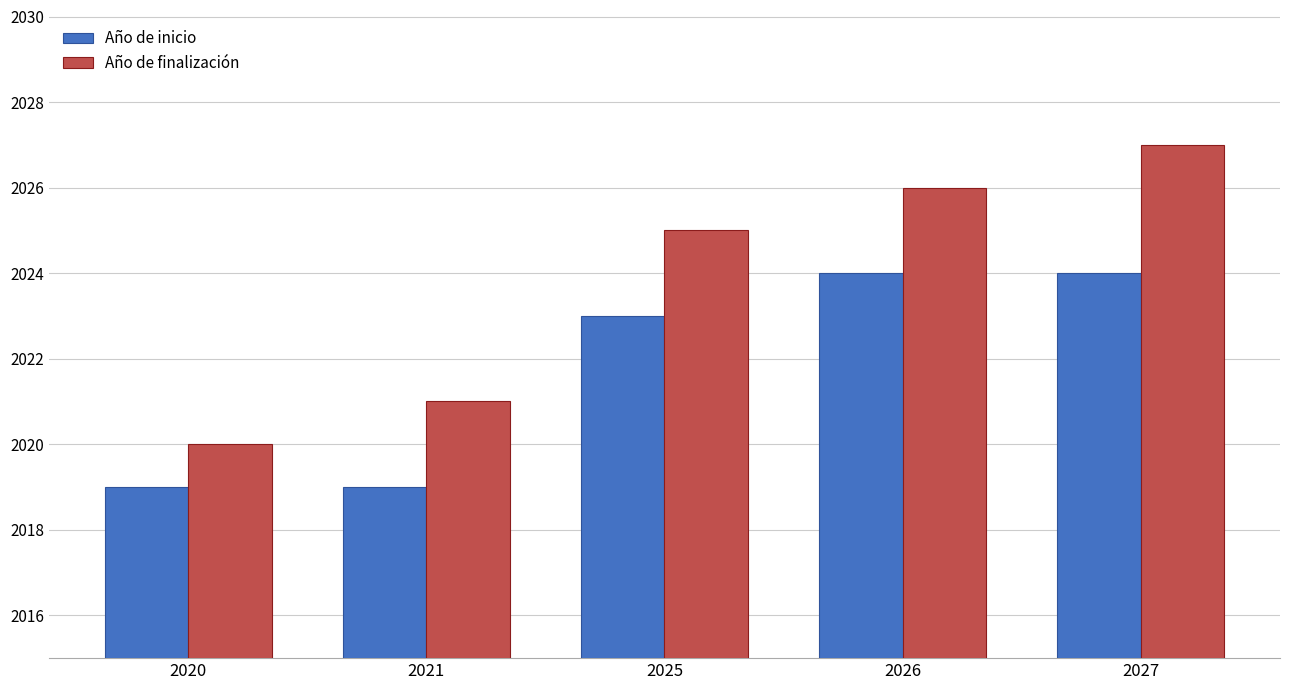

Which series has the largest total across all categories?

Año de finalización